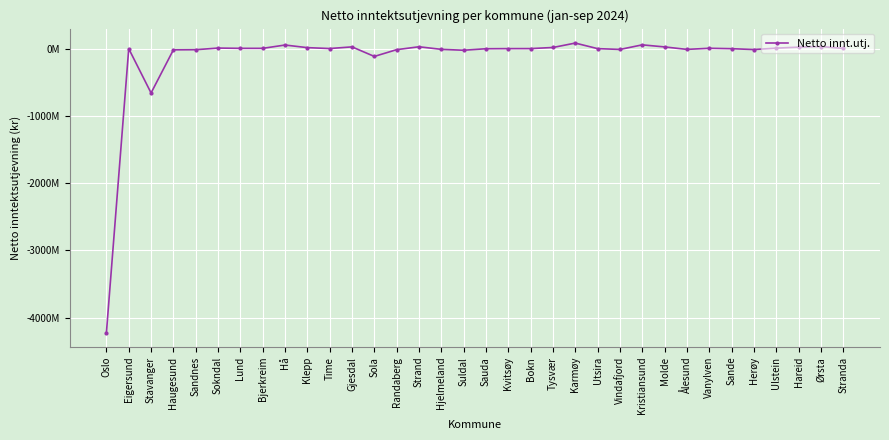

At which label does the data first exceed 1317203?

Sokndal